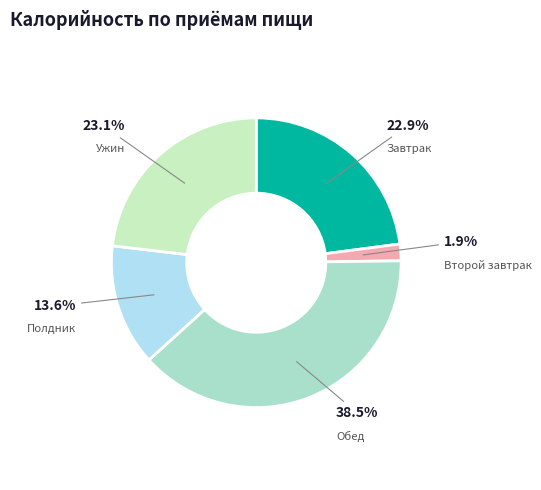

What is the ratio of the value at Полдник to the value at Ужин?

0.6